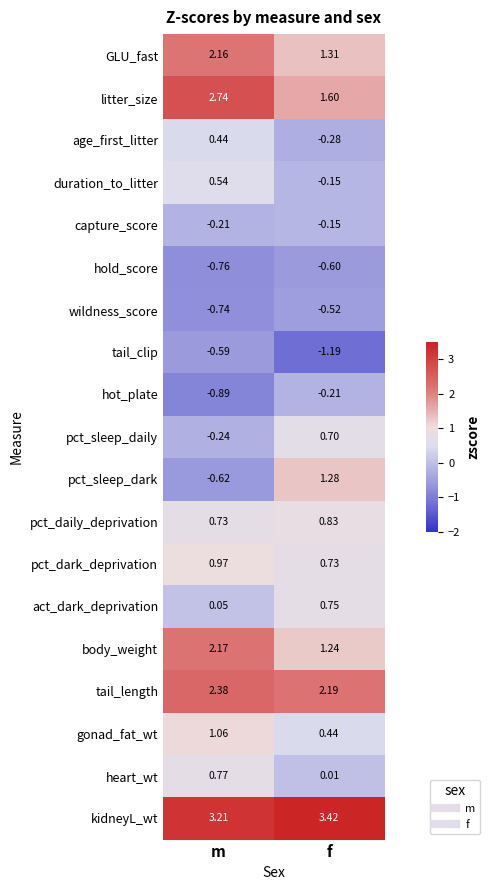

Where does the litter_size series first go above 2?

m